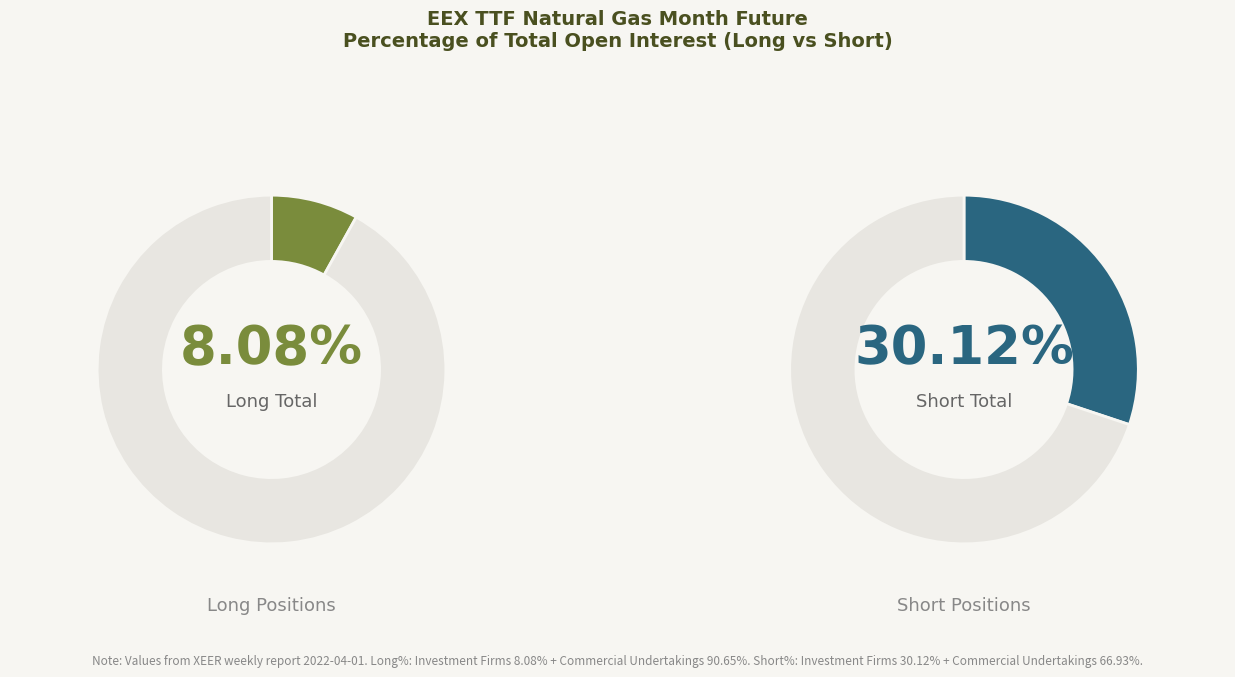

Does Long account for over 50% of the chart?

No